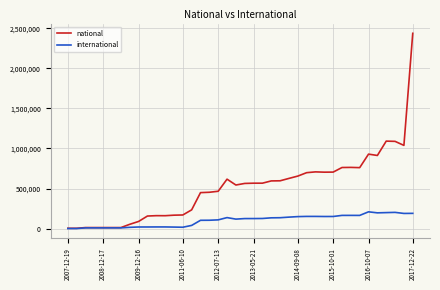

What is the difference between the maximum and minimum values in the national series?

2436093